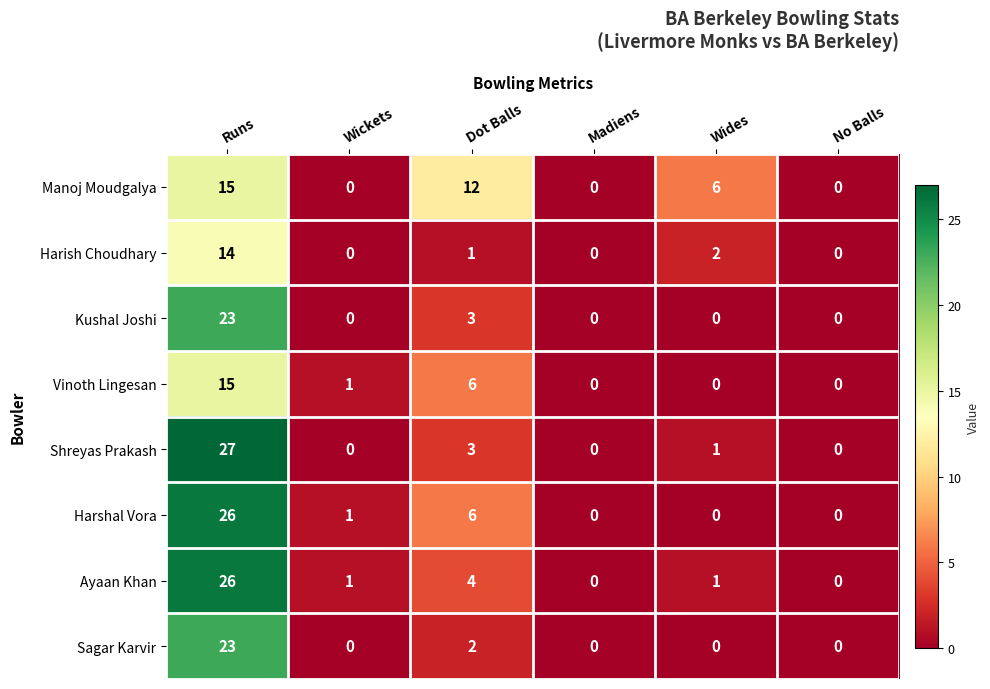

What is the sum of the Manoj Moudgalya values at Wides and Runs?

21